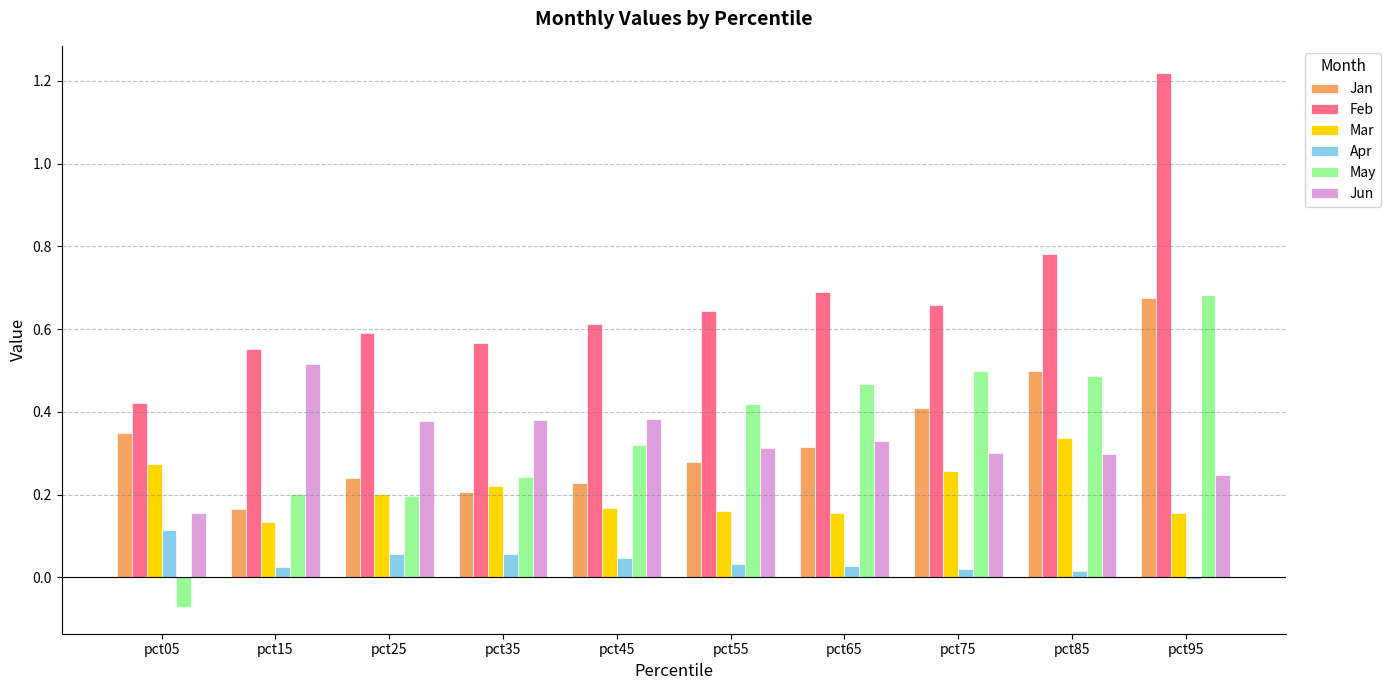

Are the bars grouped side by side (vs. stacked)?

Yes